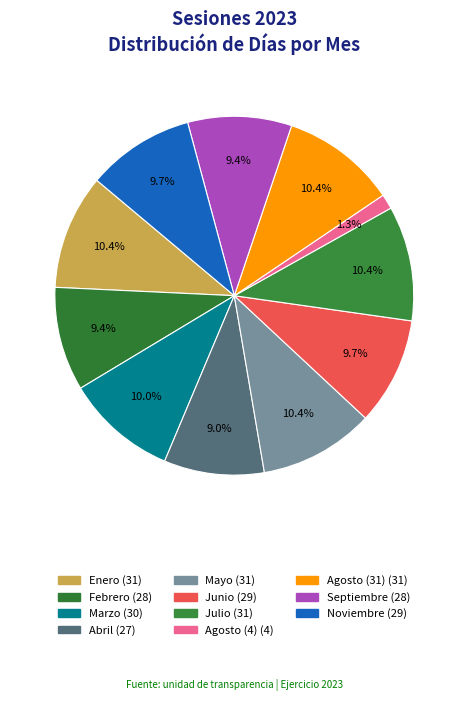

What percentage do Febrero and Enero together represent?

19.7%